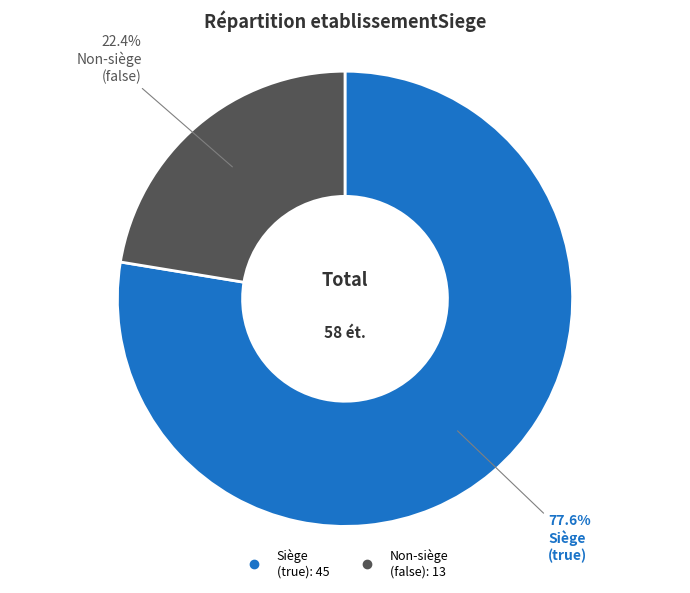

Does any single category account for the majority?

Yes